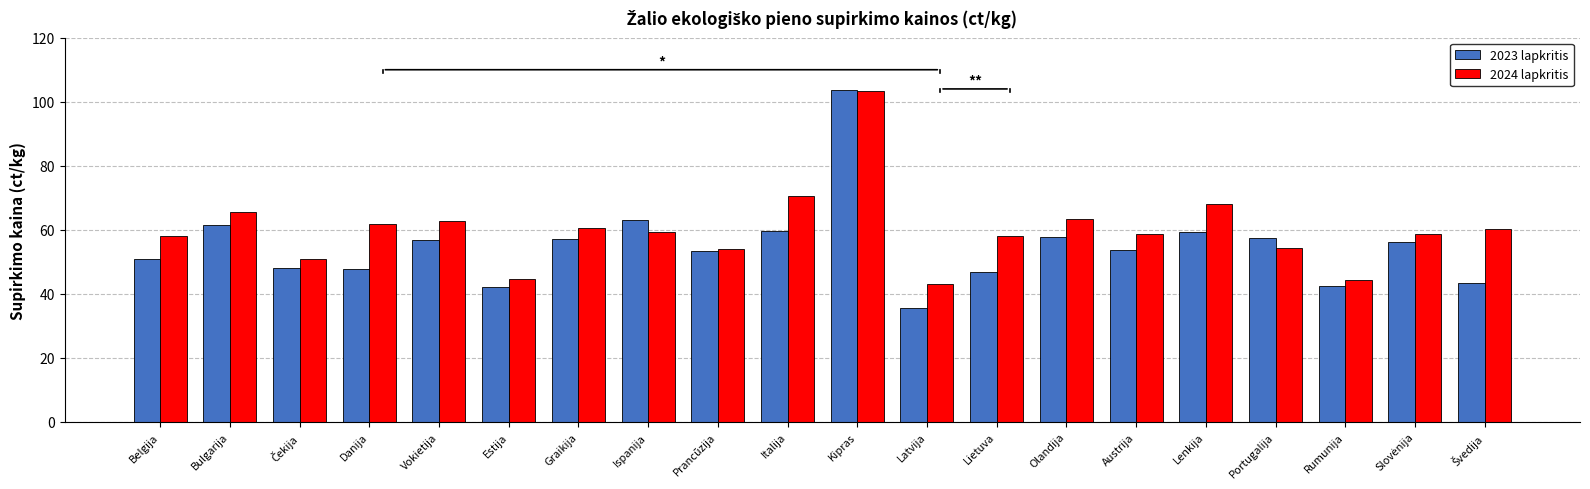

What is the difference between the second highest and minimum values in the 2023 lapkritis series?

27.5